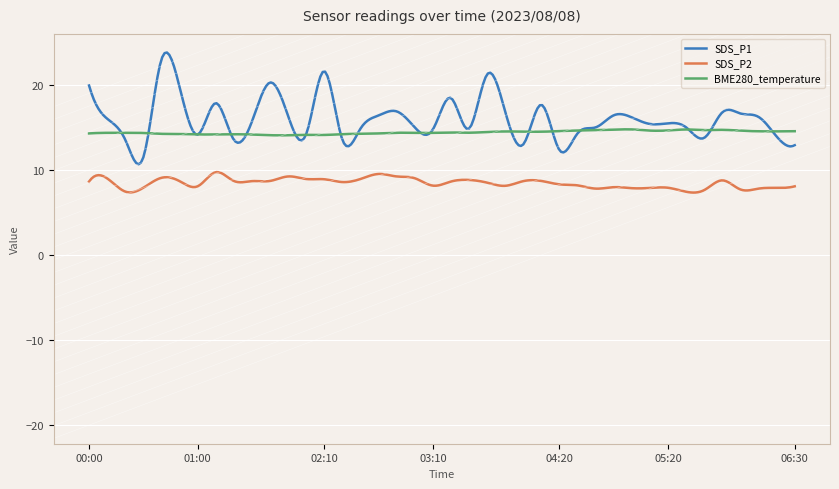

Which series has the widest spread of values?

SDS_P1